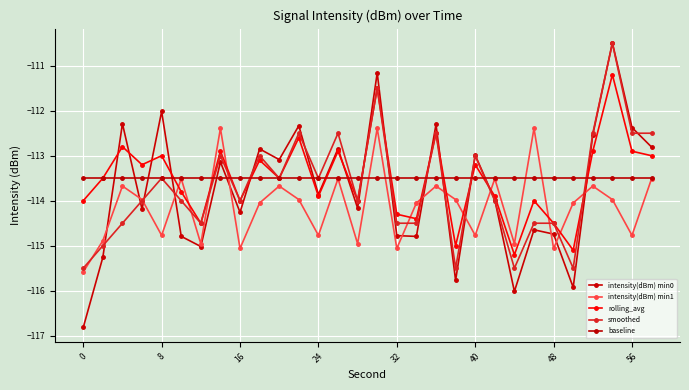

What is the minimum value shown in the chart?

-116.8